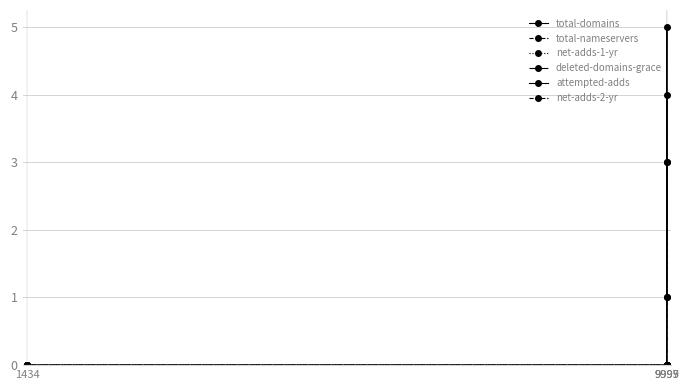

List the series in order of their peak value, highest first.

total-domains, attempted-adds, total-nameservers, deleted-domains-grace, net-adds-1-yr, net-adds-2-yr